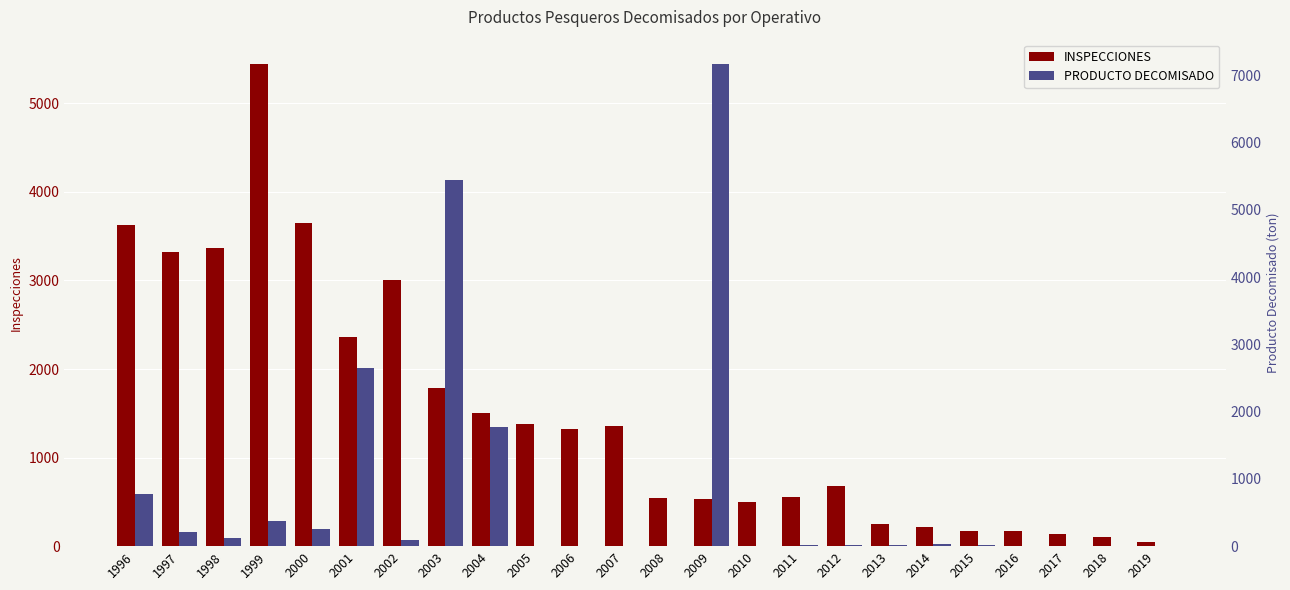

Does the chart contain any negative values?

No